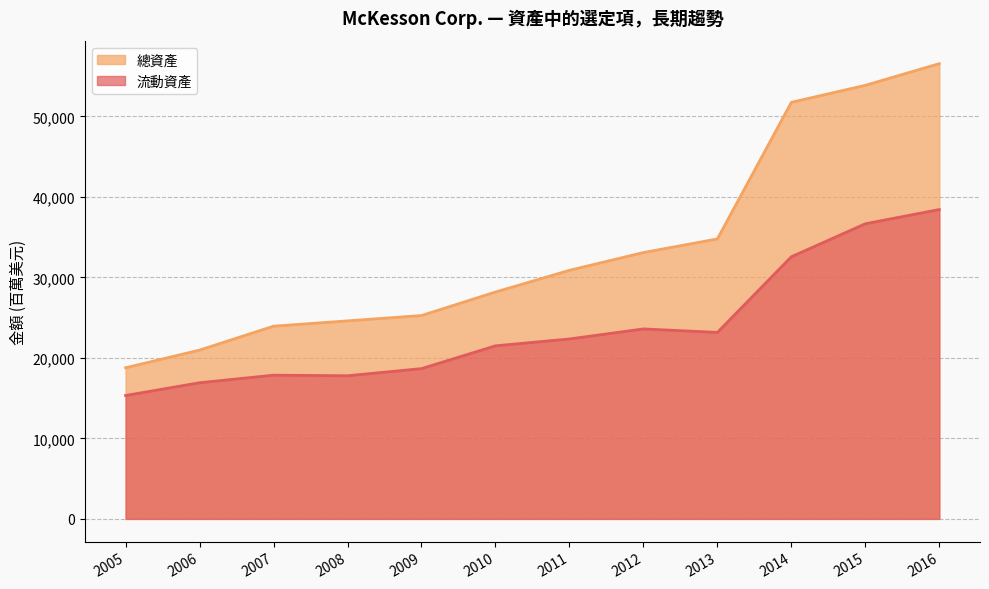

Rank the series by their maximum value, from lowest to highest.

流動資產, 總資產